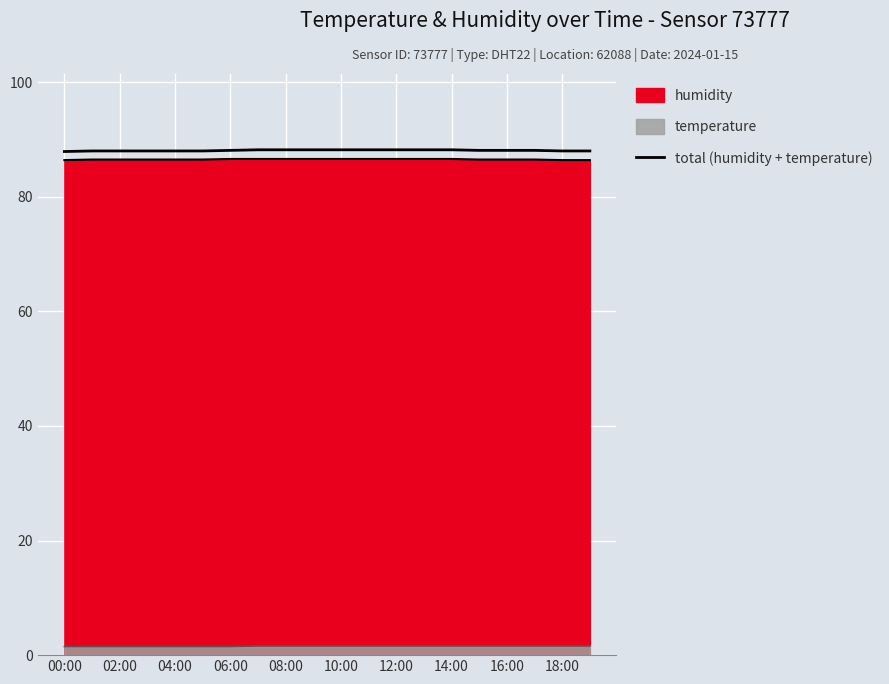

What is the average value?

88.1